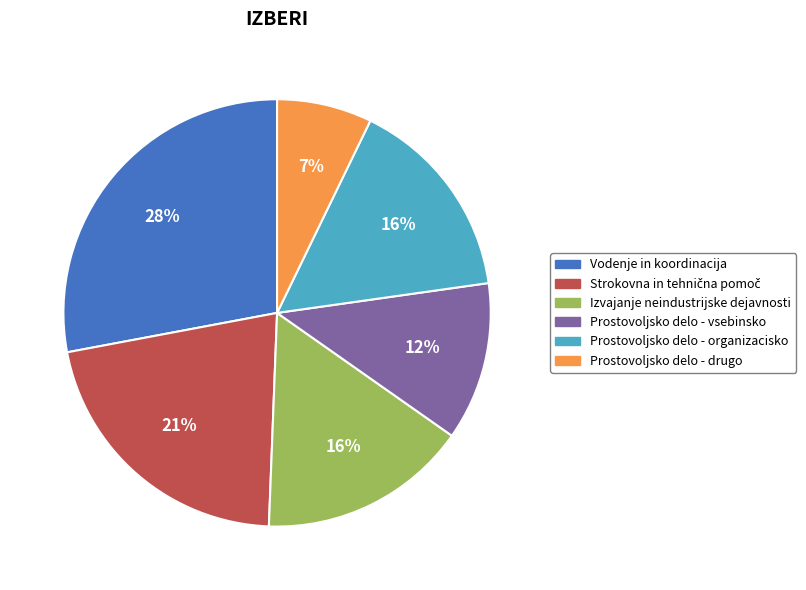

The Prostovoljsko delo - vsebinsko slice represents 12% of the pie. True or false?

True